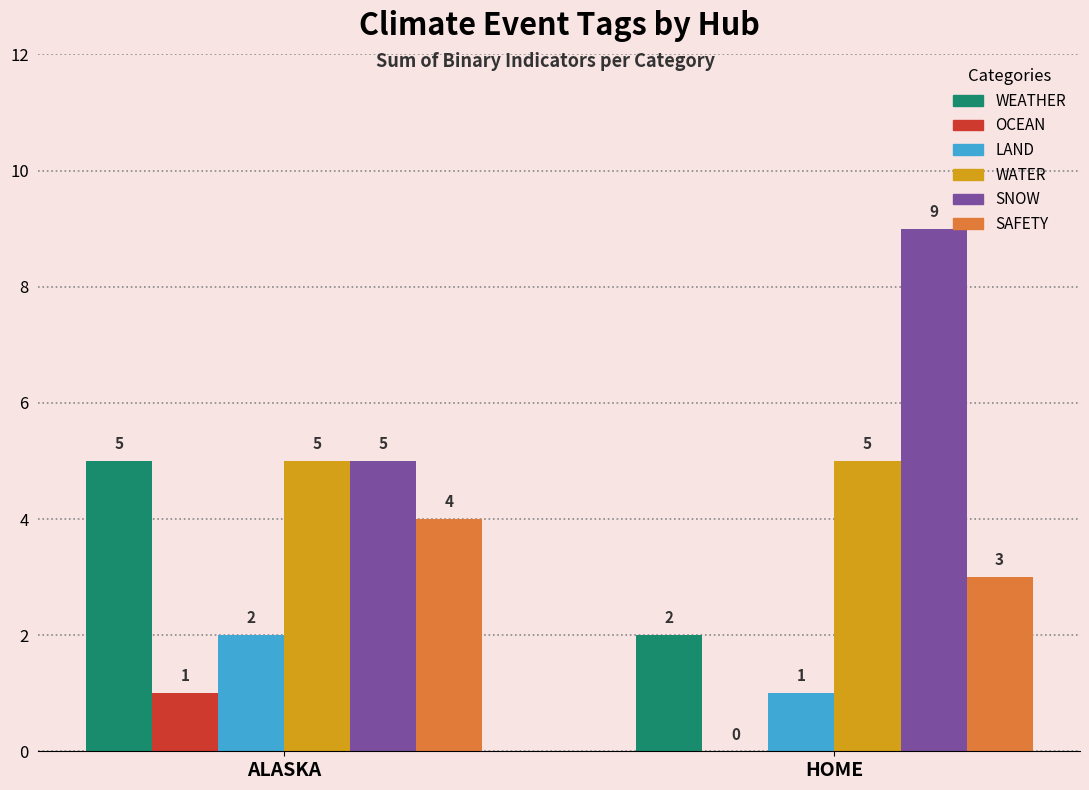

The SNOW series shows 5 at ALASKA. True or false?

True